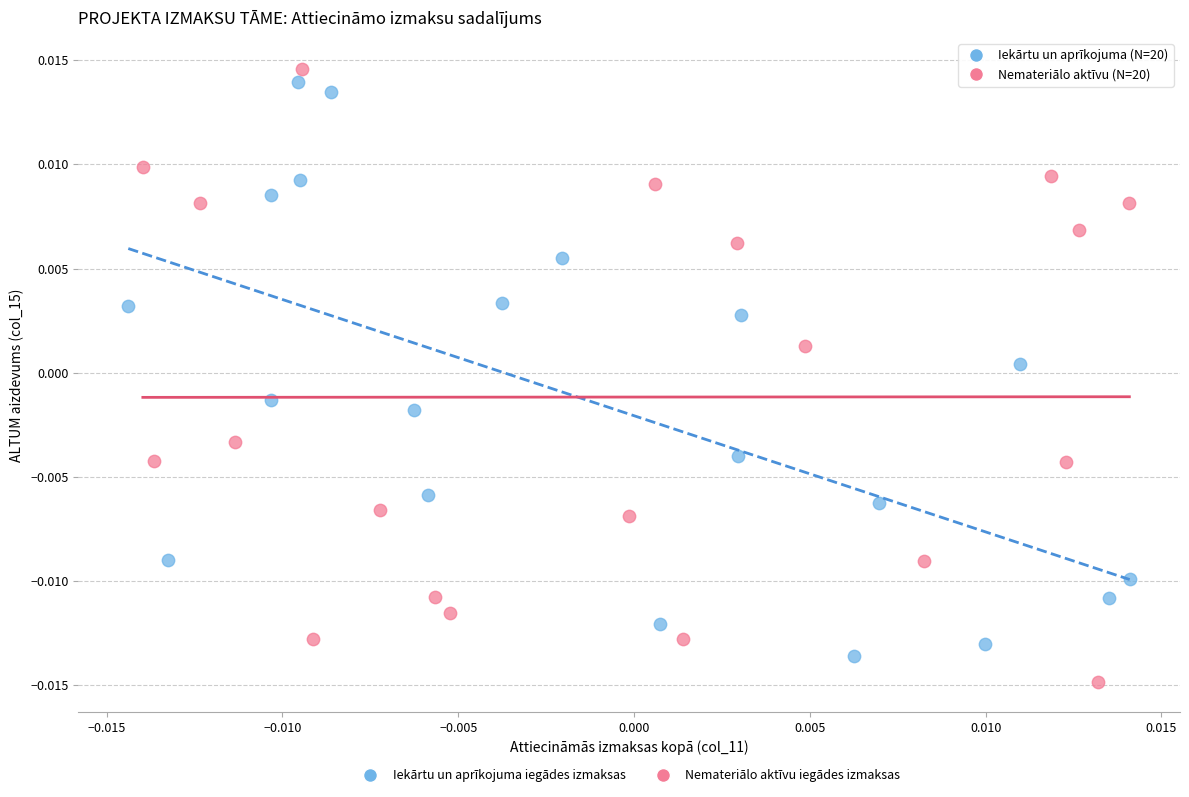

Which series has the largest Y range (max minus min)?

Nemateriālo aktīvu iegādes izmaksas